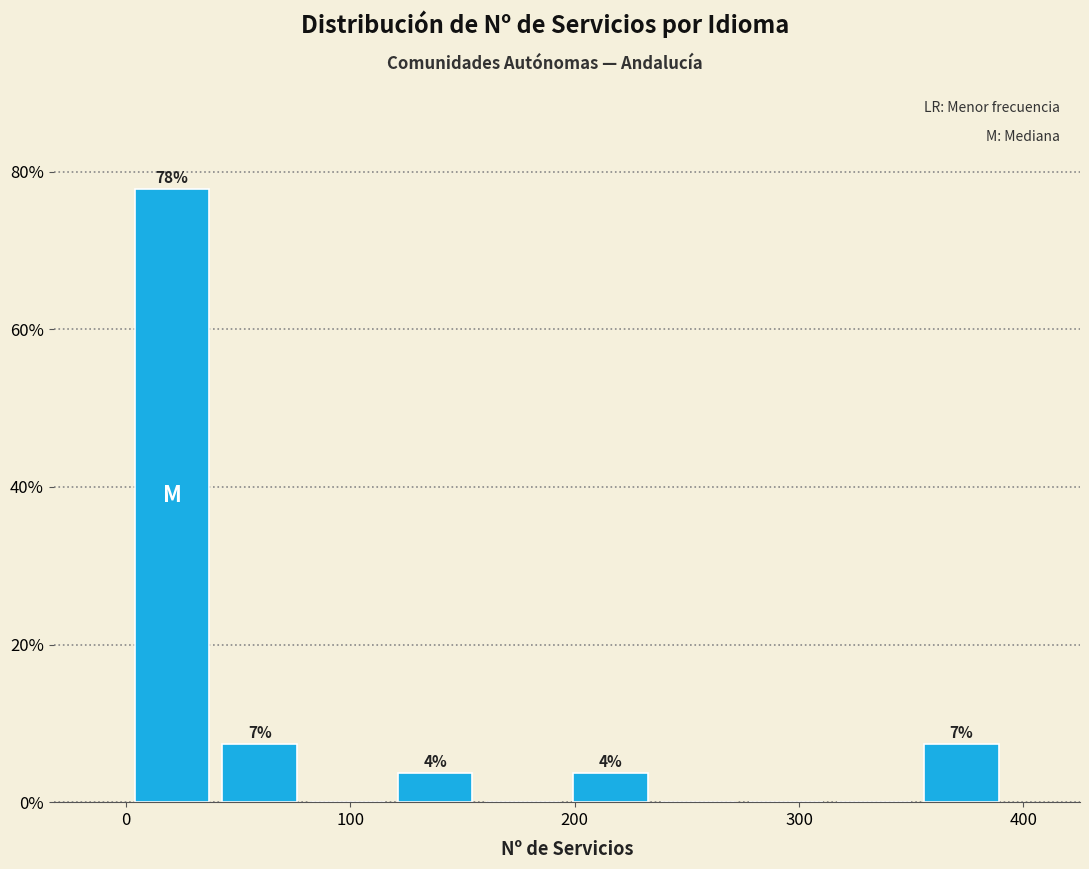

Read against the x-axis, roughly where is the centre of the tallest bar?

20